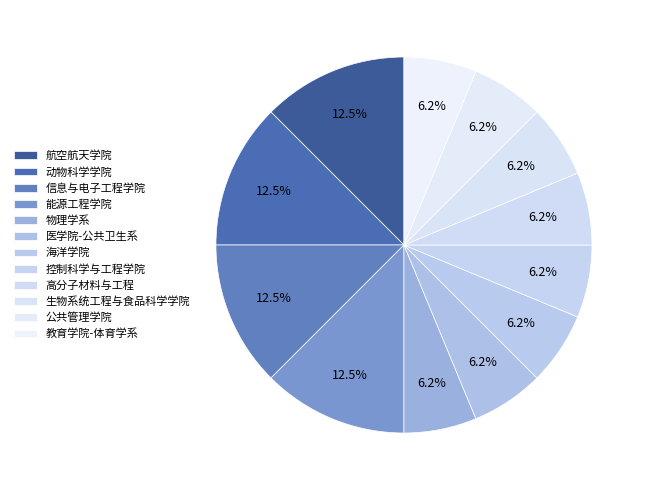

Count the number of slices in the pie.

12